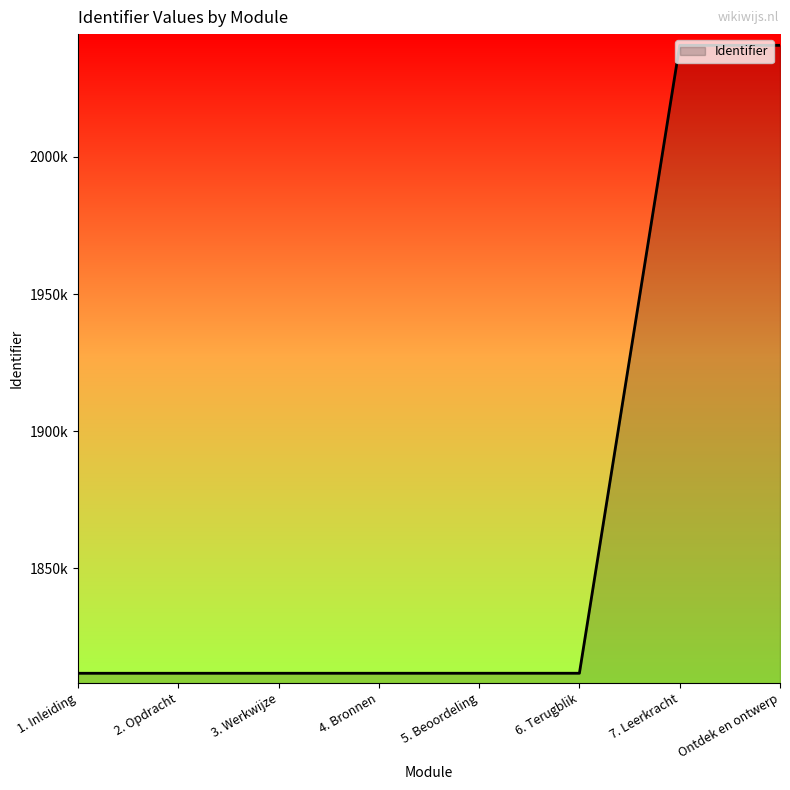

What is the value of the 4th point from the left?

1811795